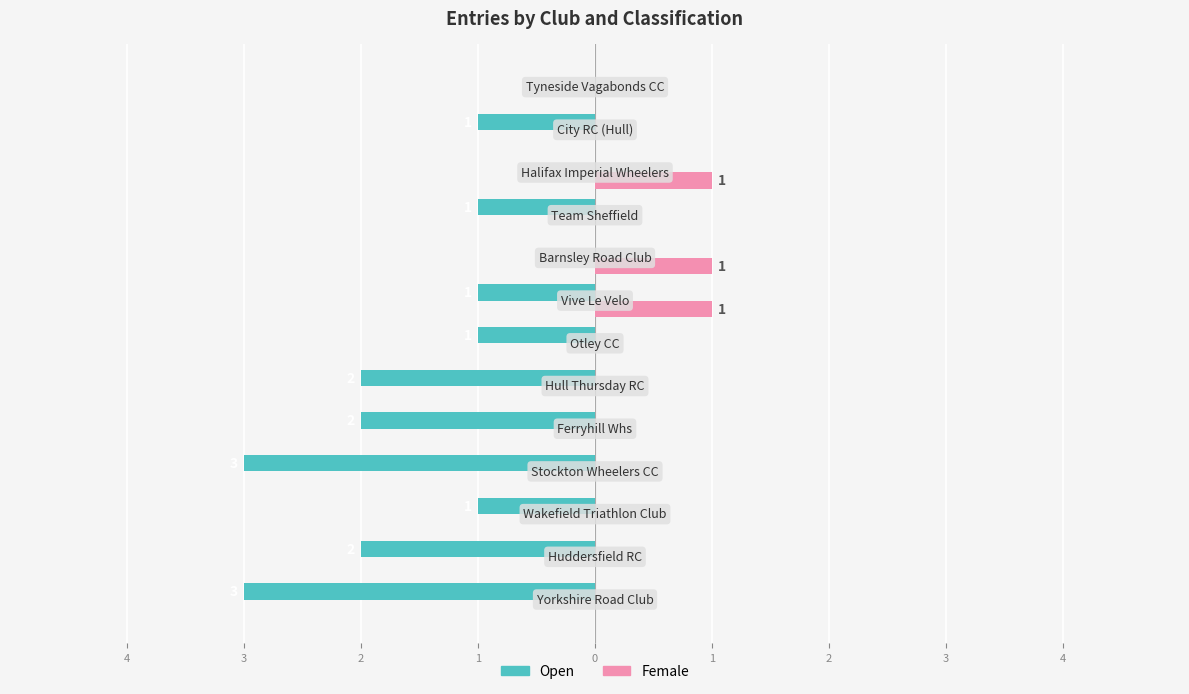

What are all the series names shown in the legend?

Open, Female